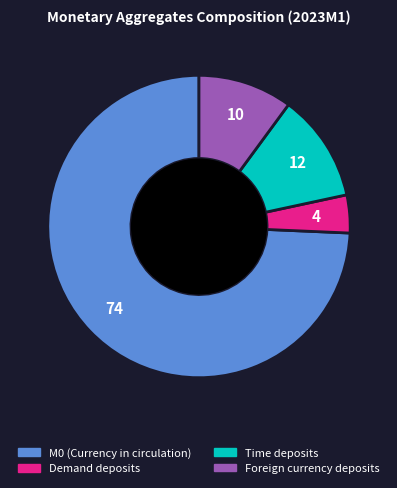

Is there a majority slice in this chart?

Yes